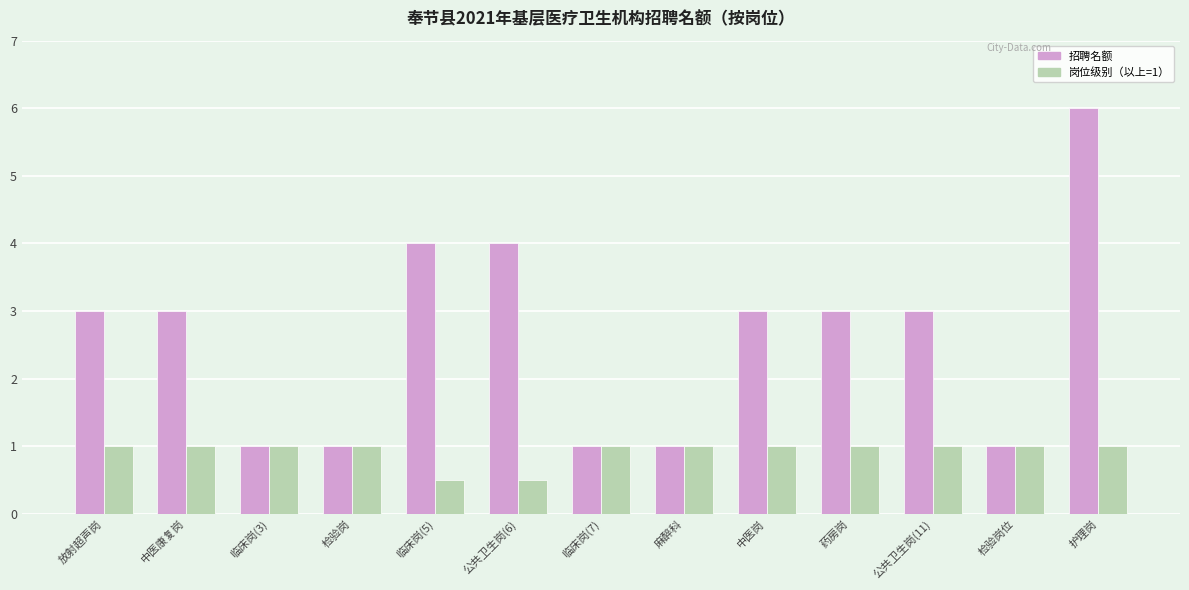

Rank the series by their maximum value, from lowest to highest.

岗位级别（以上=1）, 招聘名额